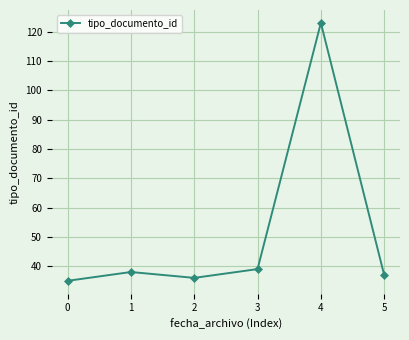

What is the value of the 6th point from the left?

37